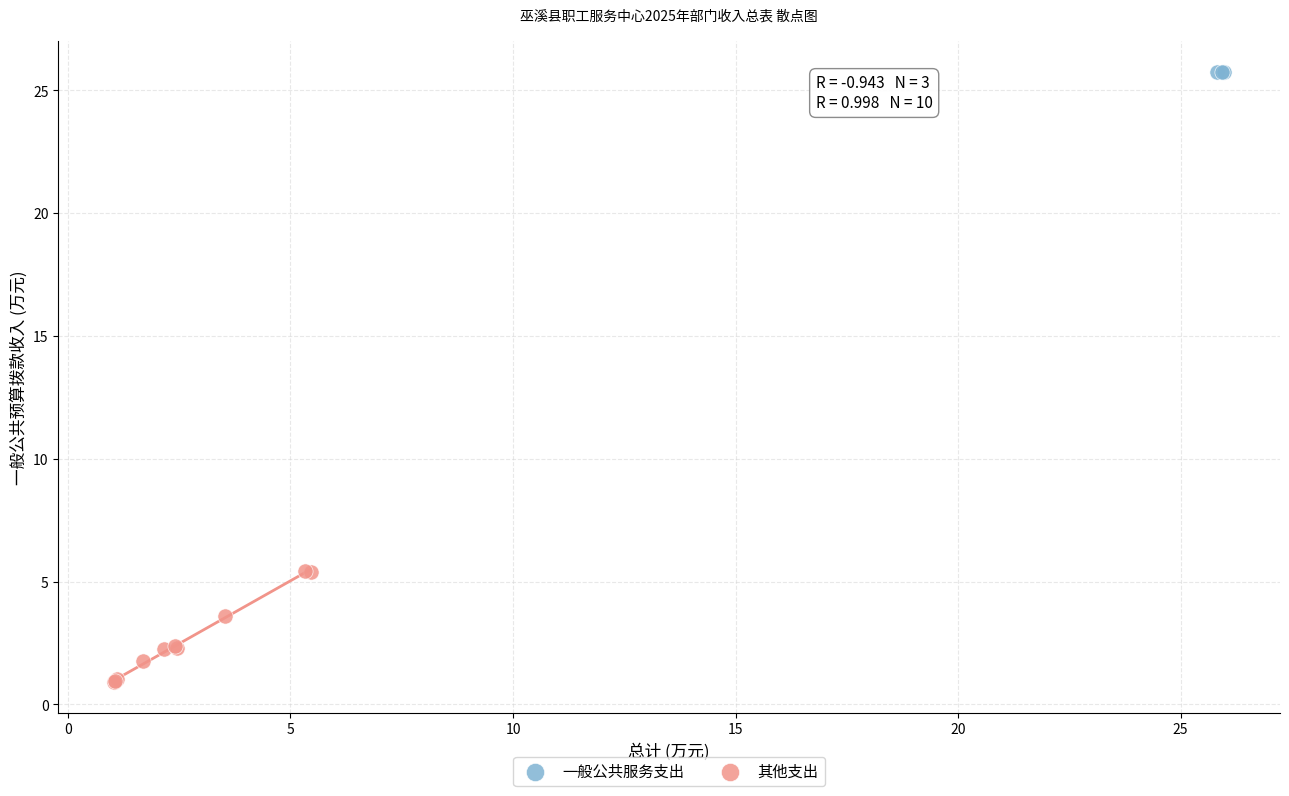

Which series reaches the minimum Y coordinate?

其他支出